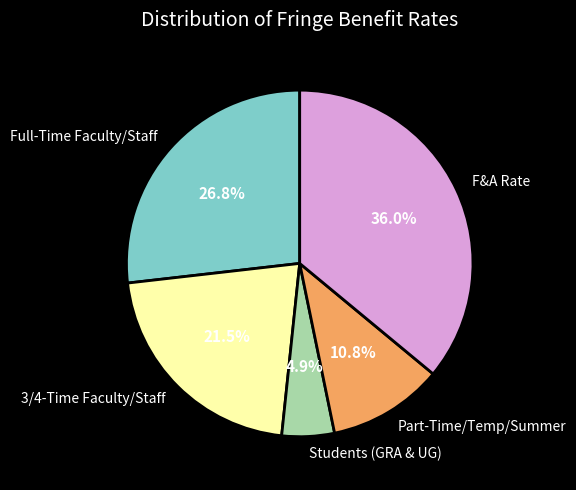

Count the number of slices in the pie.

5